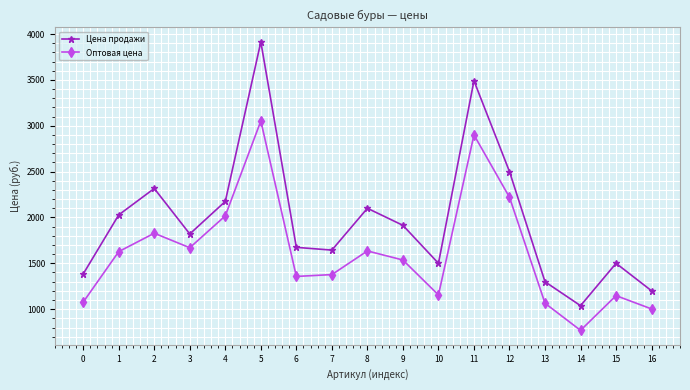

True or false: Цена продажи and Оптовая цена intersect in this chart.

False